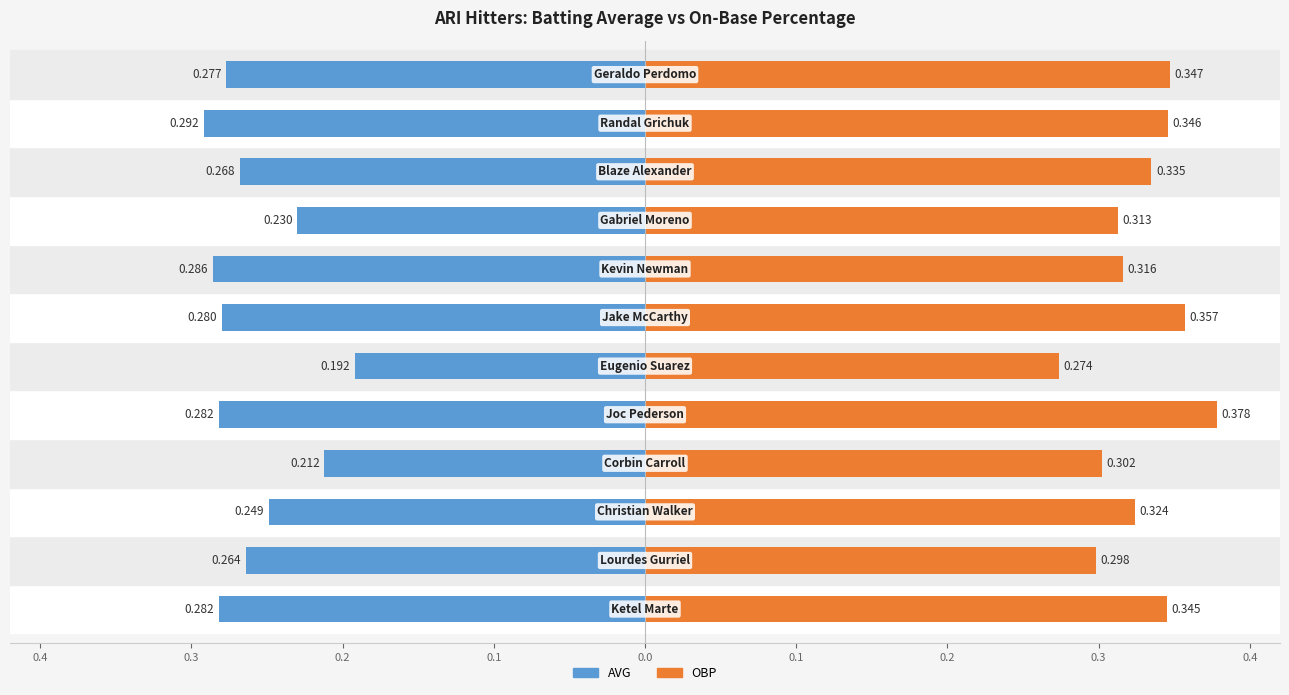

What are all the series names shown in the legend?

AVG, OBP